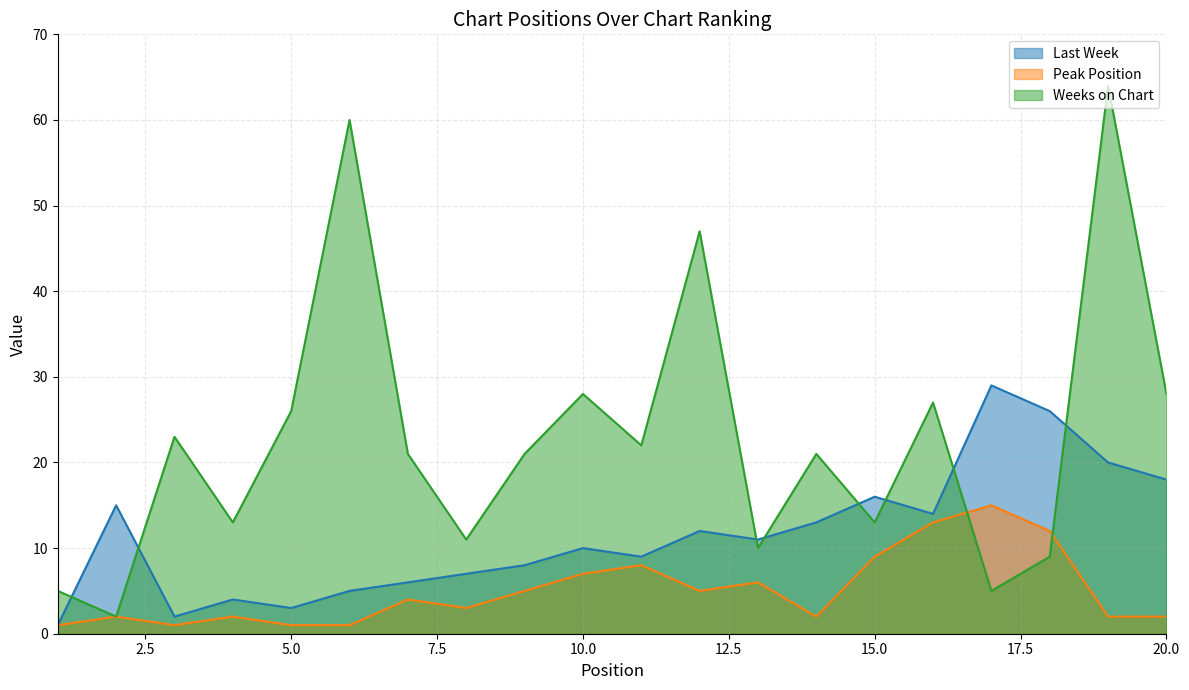

How many values in the Peak Position series exceed 4?

9